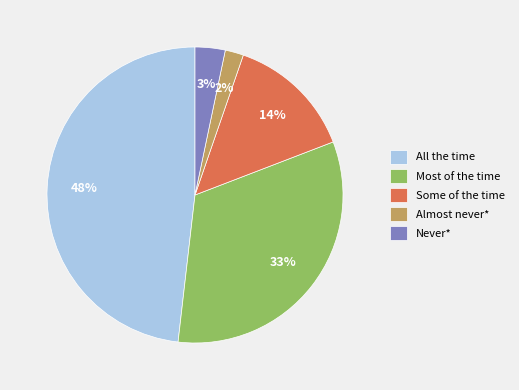

Rank the categories by value from lowest to highest.

Almost never*, Never*, Some of the time, Most of the time, All the time